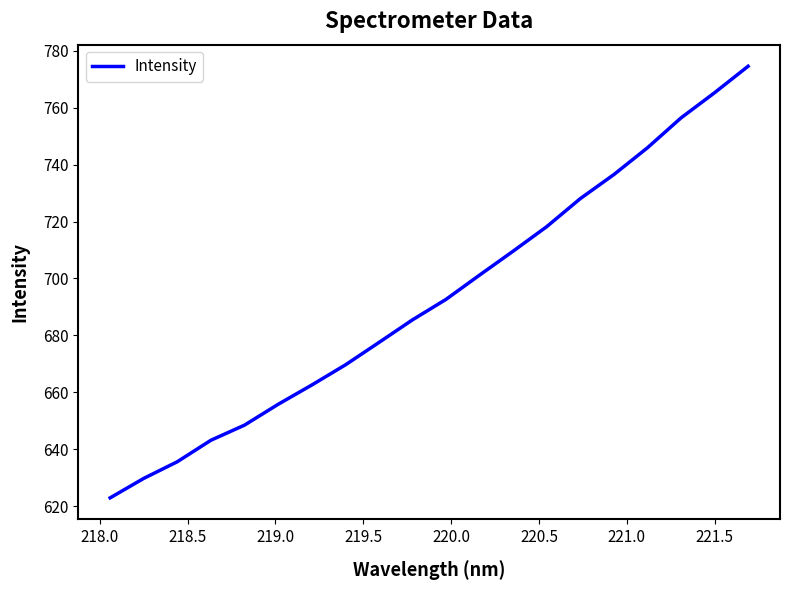

Does the chart have visible grid lines?

No